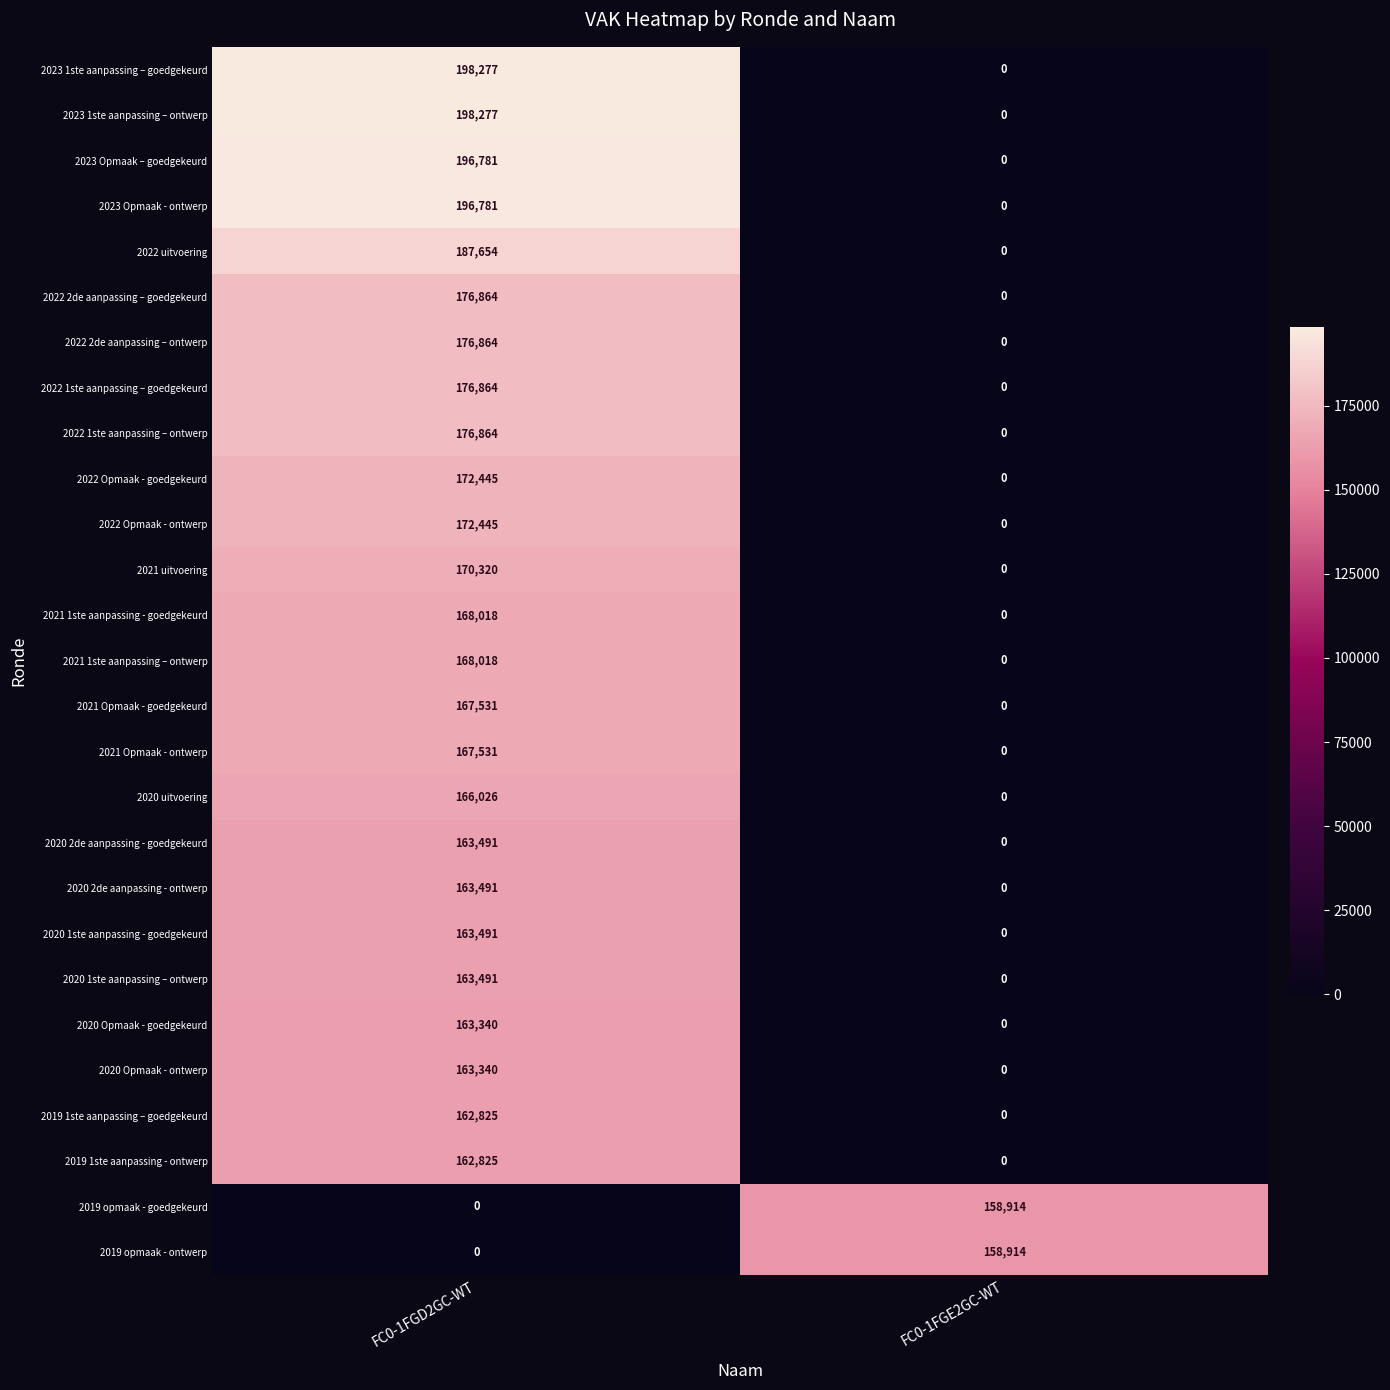

What is the total value across all series at FC0-1FGD2GC-WT?

4343854